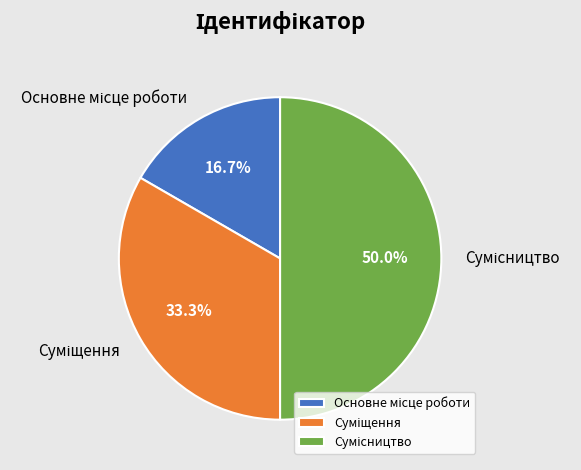

Which category has the smallest portion of the pie?

Основне місце роботи